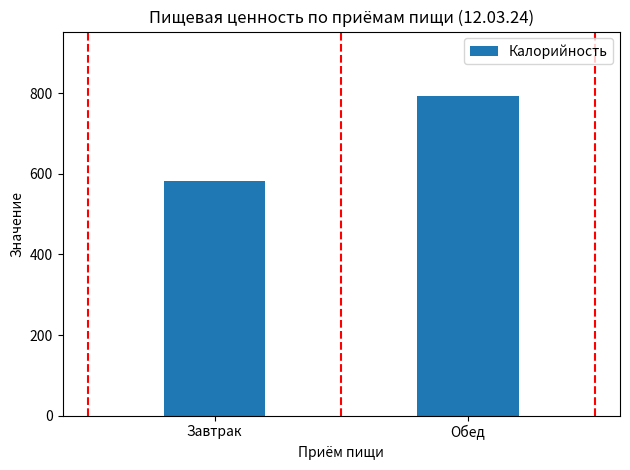

How many values are below 794?

1